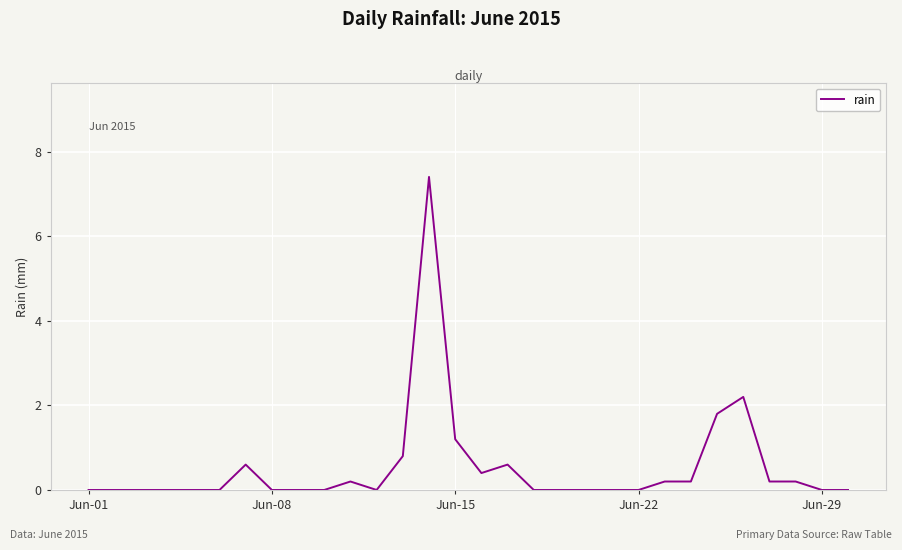

True or false: there are more than 1 points higher than both neighbors.

True